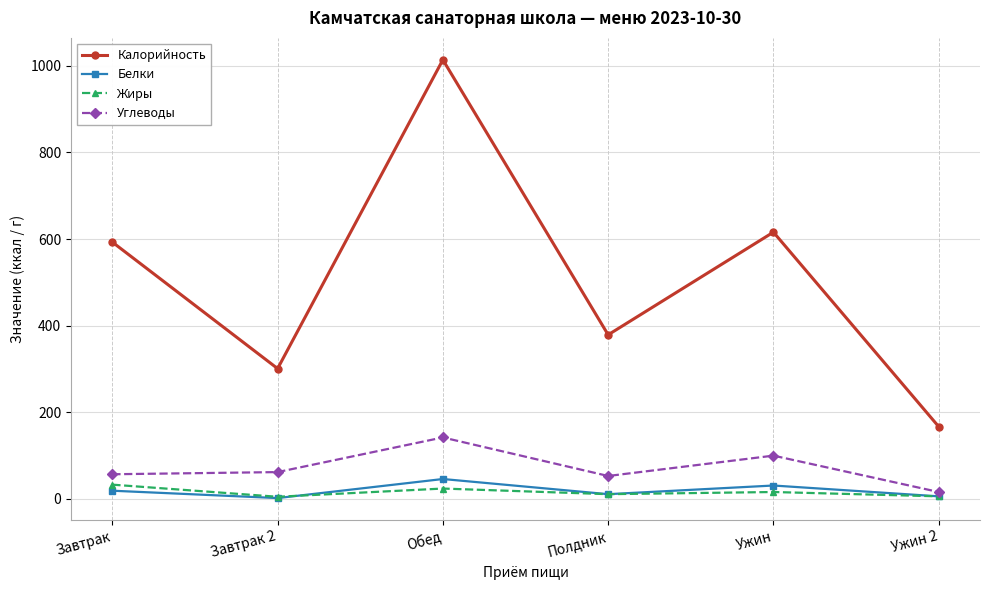

True or false: Калорийность has more than 1 points higher than both neighbors.

True